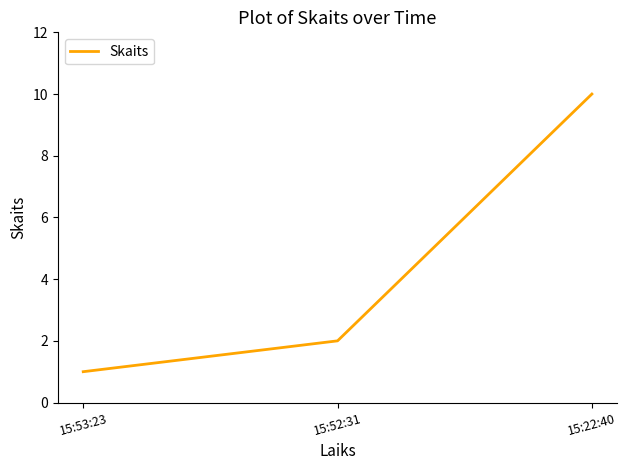

The value at 15:22:40 is 6. True or false?

False